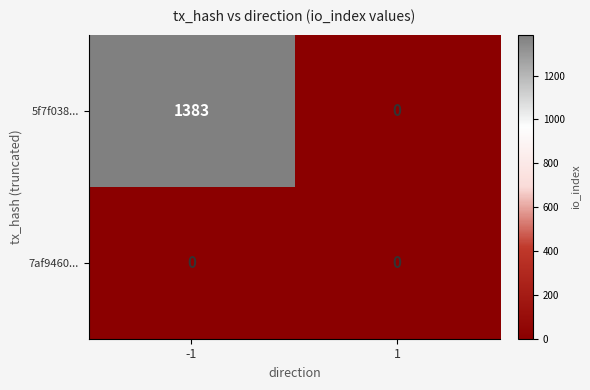

Between -1 and 1, which series saw the biggest shift?

5f7f038...